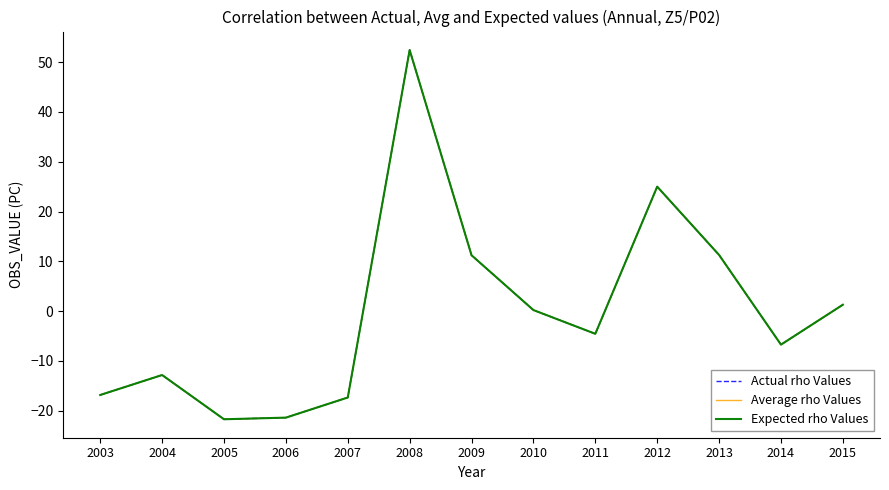

What is the total value across all series at 2014?

-20.2